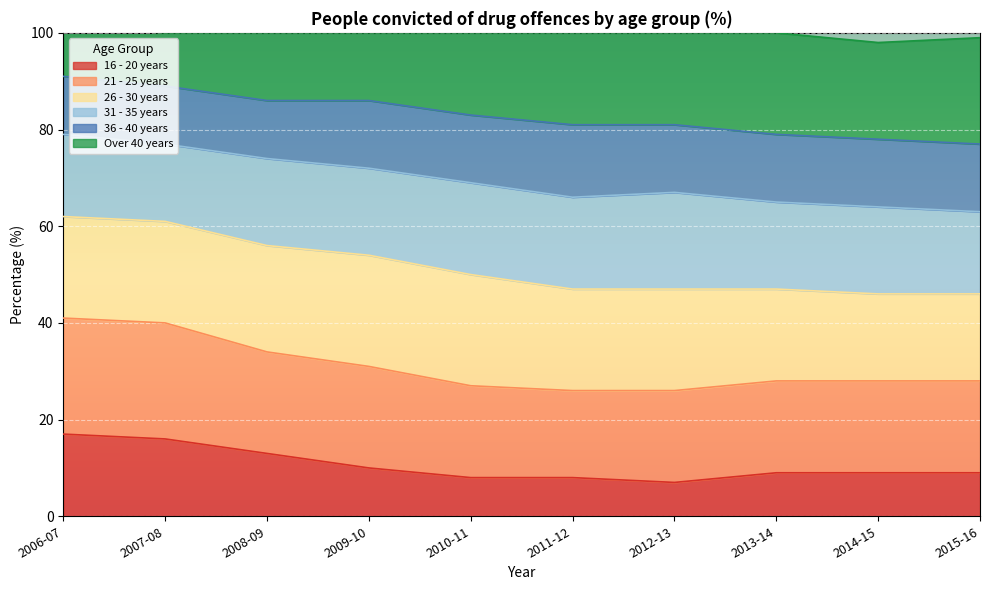

What is the total value across all series at 2006-07?

101